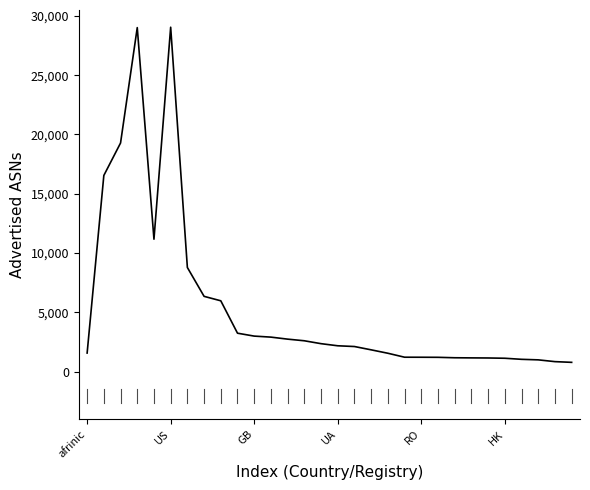

Is this an area chart (filled region under the line)?

No